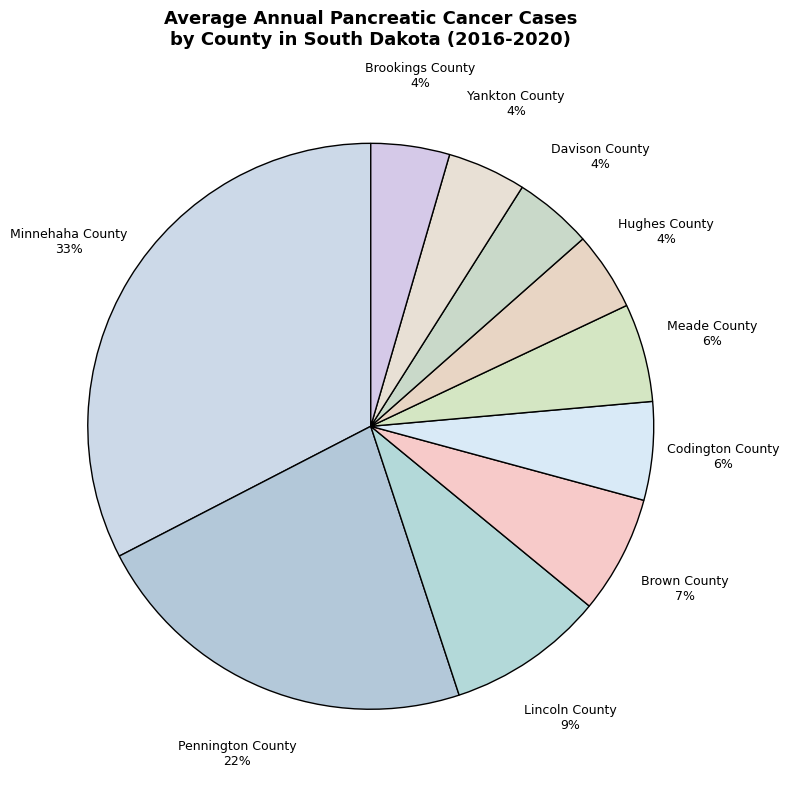

Does any single category account for the majority?

No